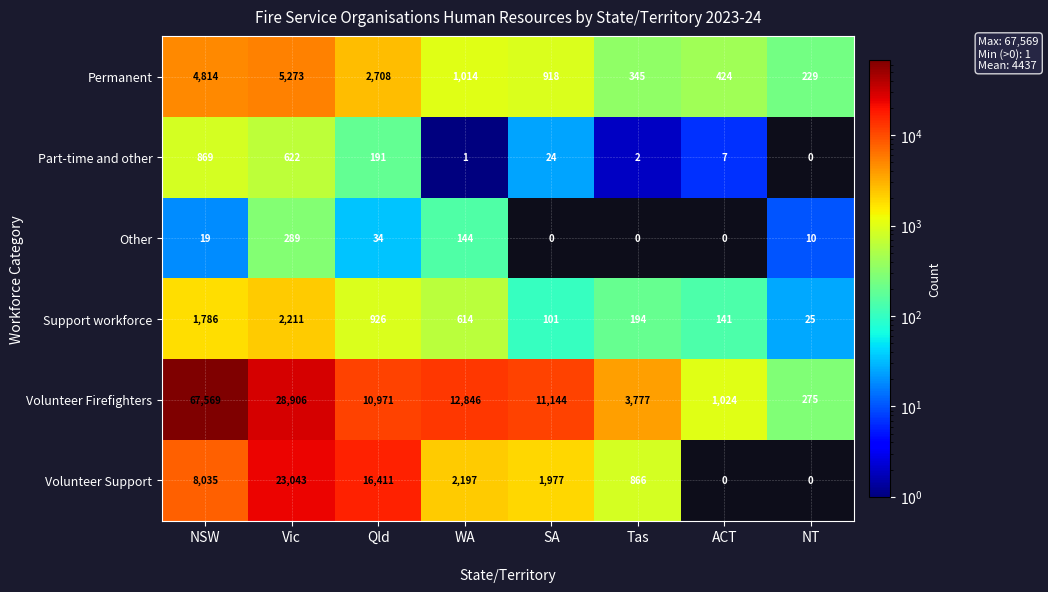

How many positive values does the Part-time and other series have?

7